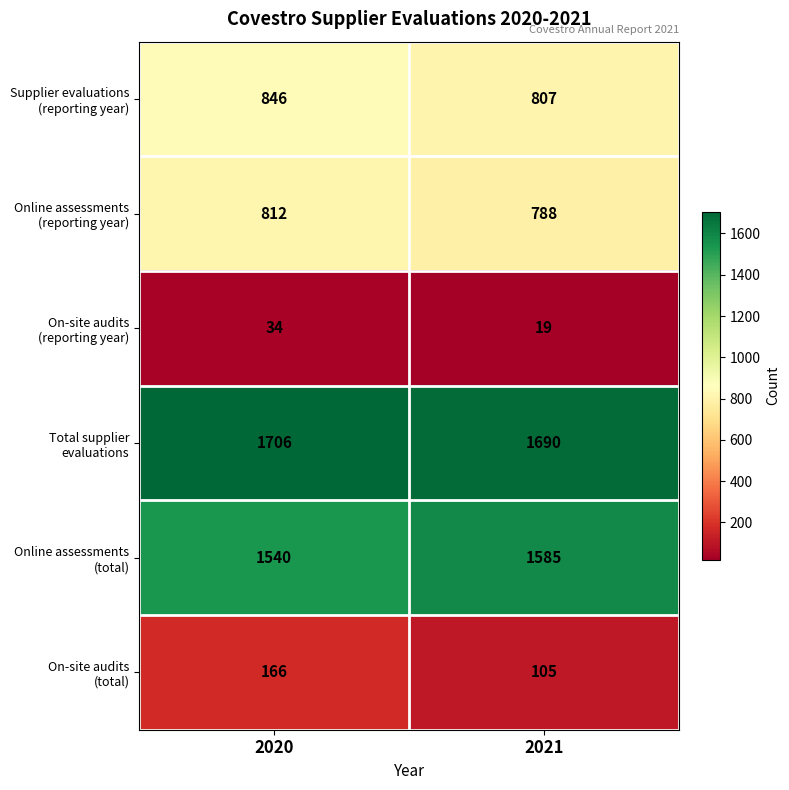

What is the difference between the highest and lowest values at 2021?

1671